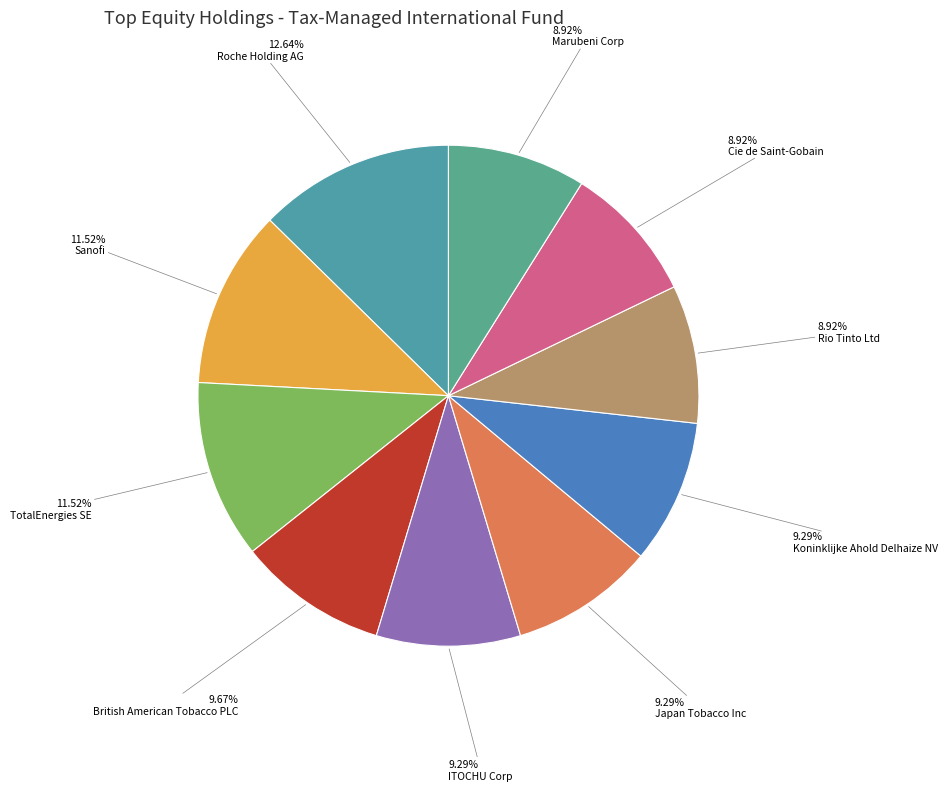

To the nearest percent, what is the combined percentage of British American Tobacco PLC and Cie de Saint-Gobain?

19%